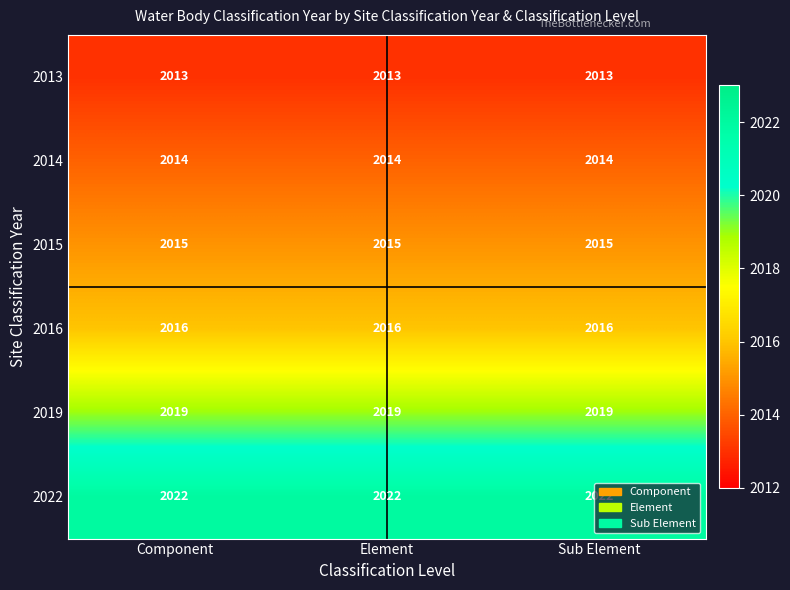

What is the difference between the highest and lowest values at Sub Element?

9